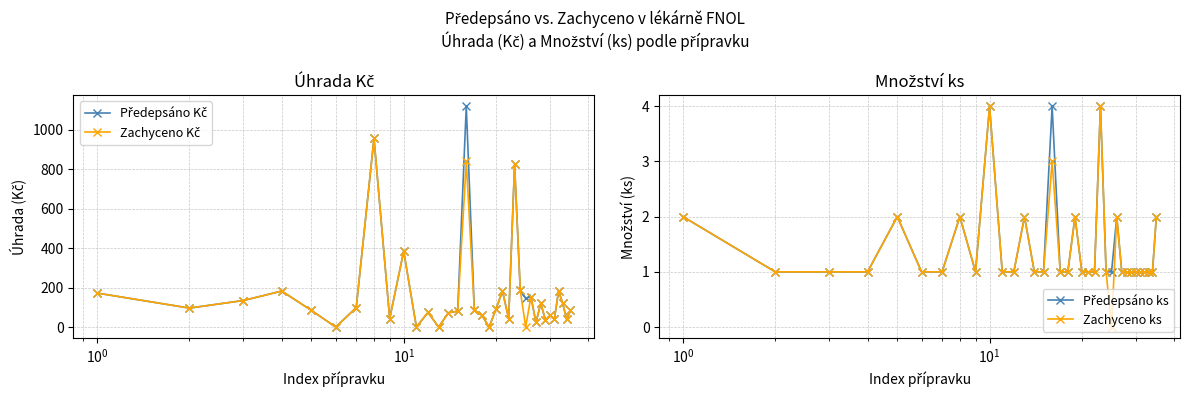

Is this an area chart (filled region under the line)?

No